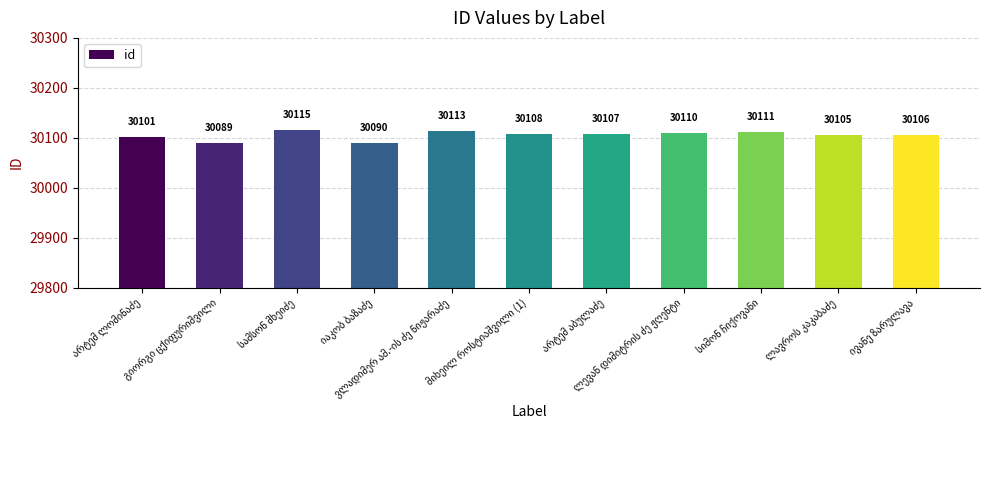

What is the maximum value shown in the chart?

30115